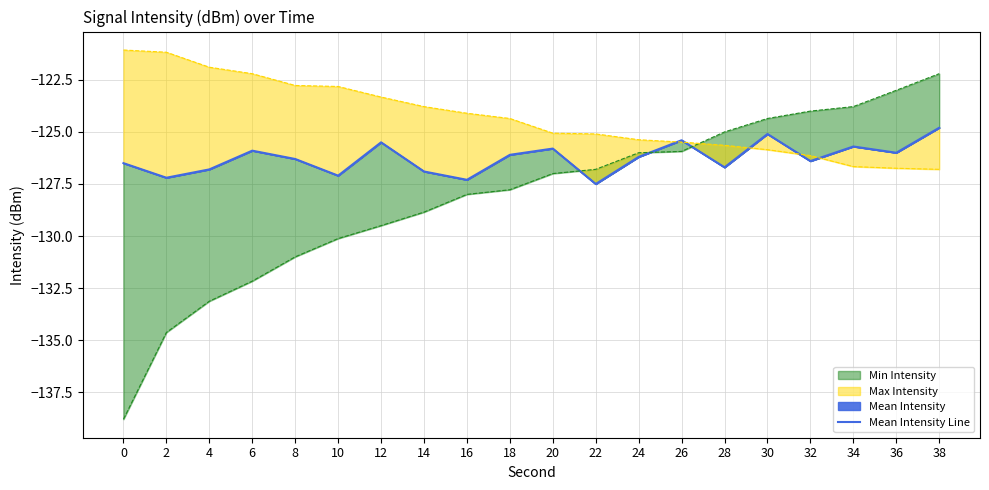

Reading left to right, transcribe all the data shown in this chart.

0=-126.5	2=-127.2	4=-126.8	6=-125.9	8=-126.3	10=-127.1	12=-125.5	14=-126.9	16=-127.3	18=-126.1	20=-125.8	22=-127.5	24=-126.2	26=-125.4	28=-126.7	30=-125.1	32=-126.4	34=-125.7	36=-126.0	38=-124.8